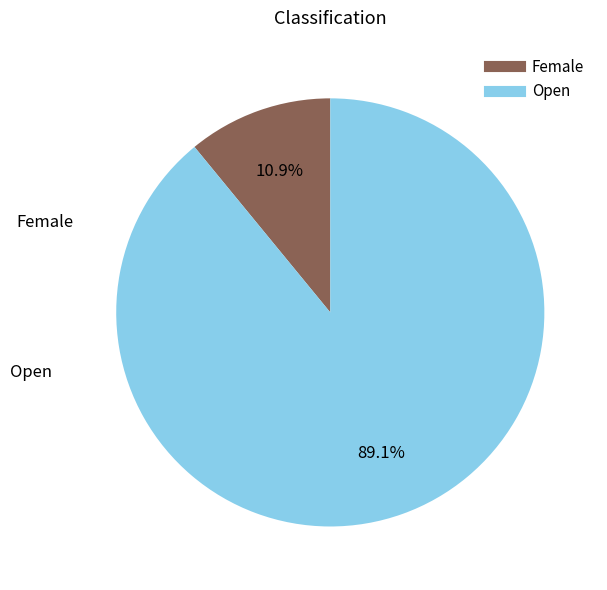

To the nearest percent, what is the difference between the Female and Open slice percentages?

78%